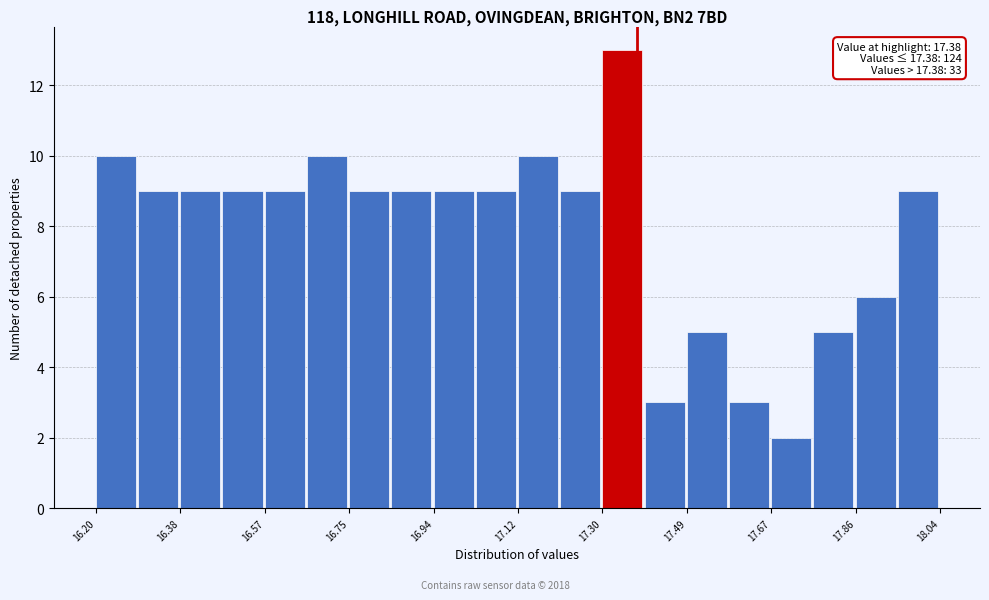

Which range on the x-axis has the tallest bar?

17.304 to 17.396